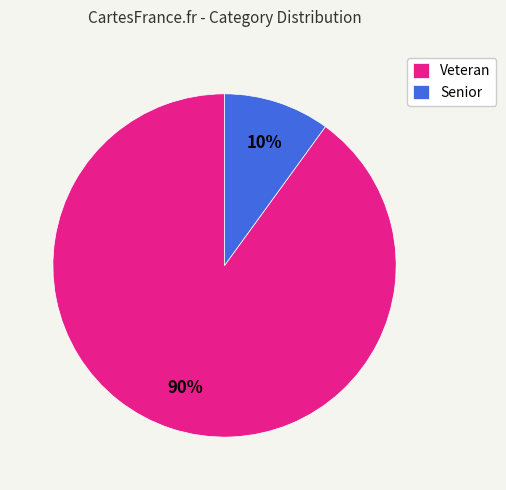

The Senior slice represents 22% of the pie. True or false?

False